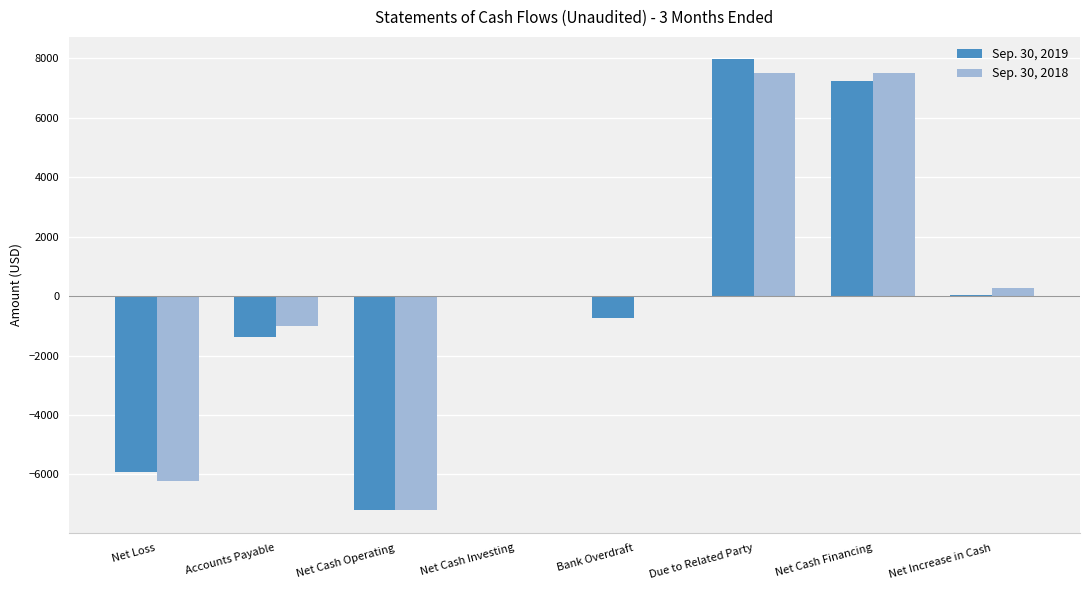

True or false: Sep. 30, 2018 has a value of 0 at Net Cash Investing.

True